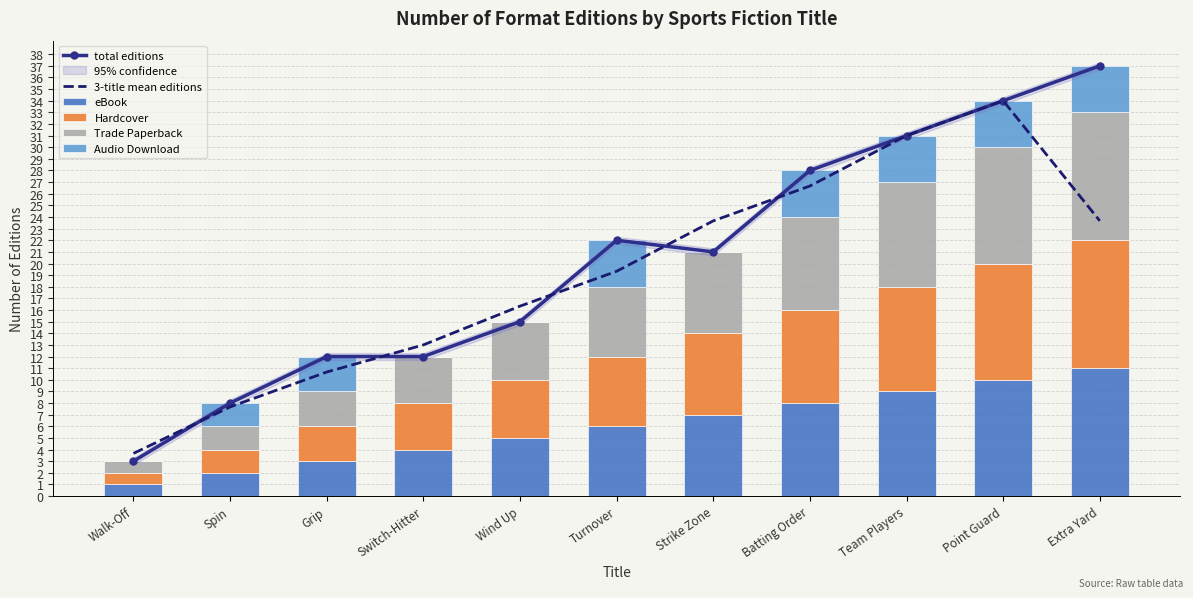

What is the label of the 5th bar from the right?

Strike Zone